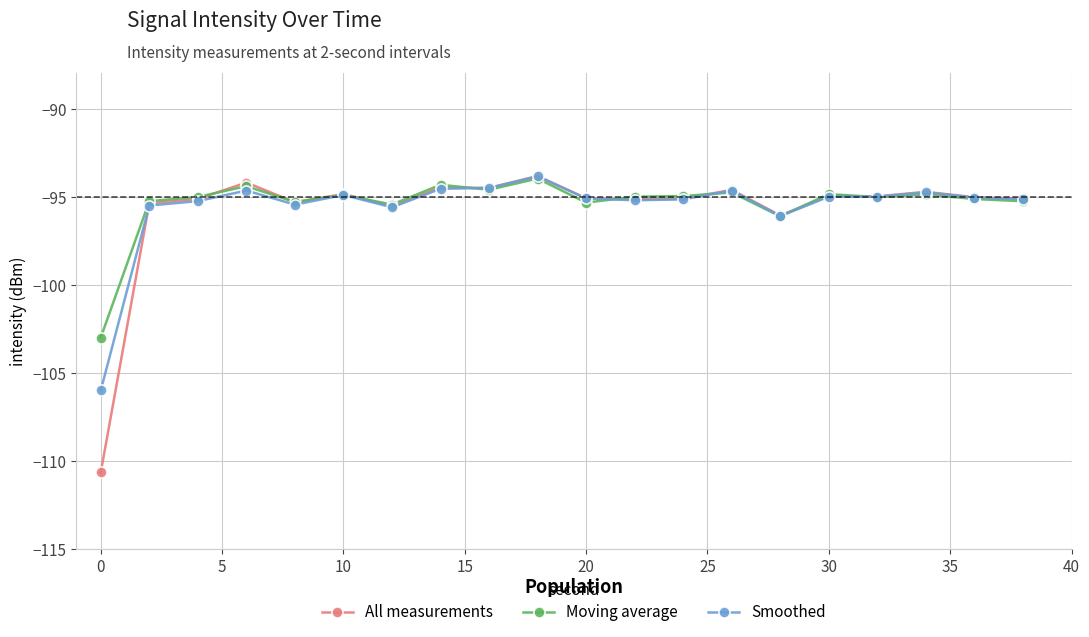

What is the smallest value displayed?

-110.7